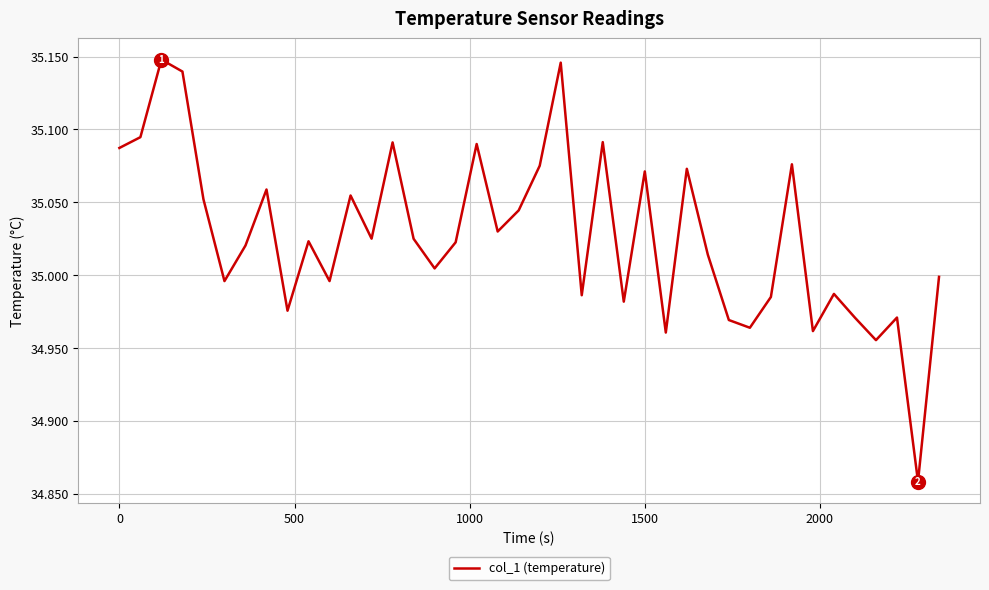

Does the chart display data point markers on the line(s)?

No